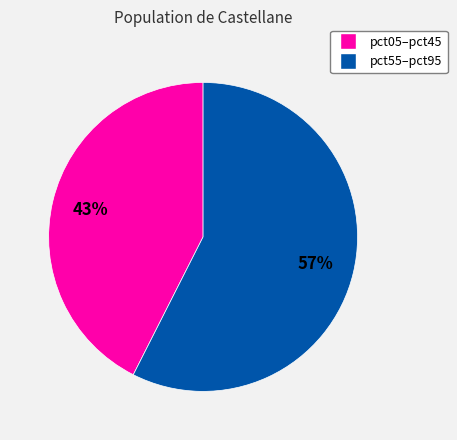

Is there any slice that represents more than half of the pie?

Yes